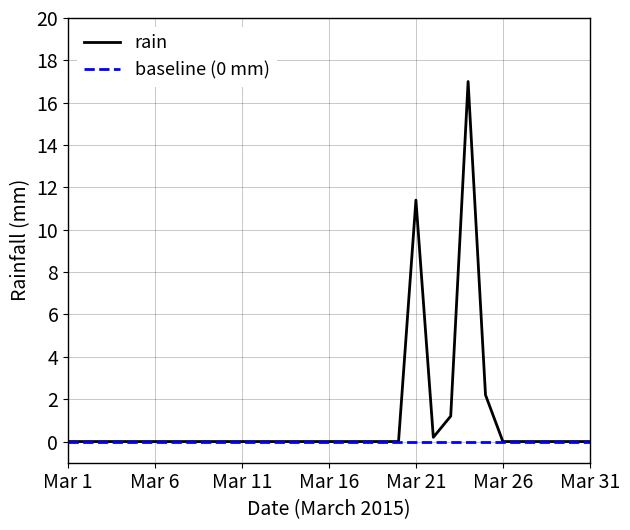

How many lines are shown in the chart?

2